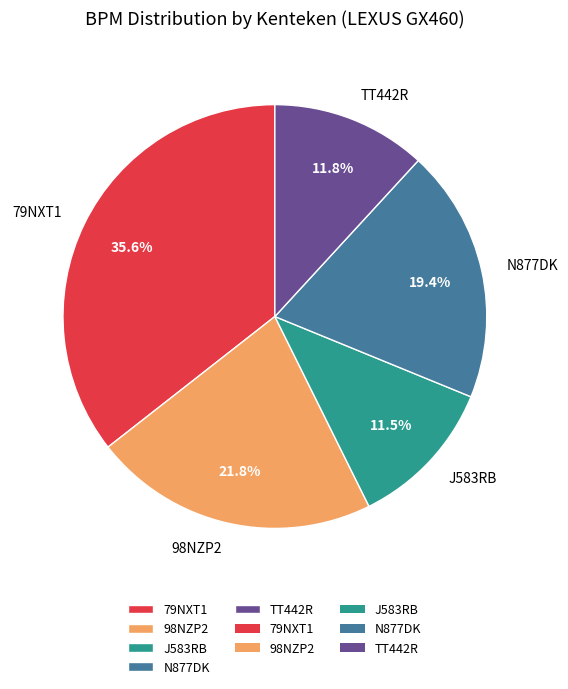

Is there any slice that represents more than half of the pie?

No